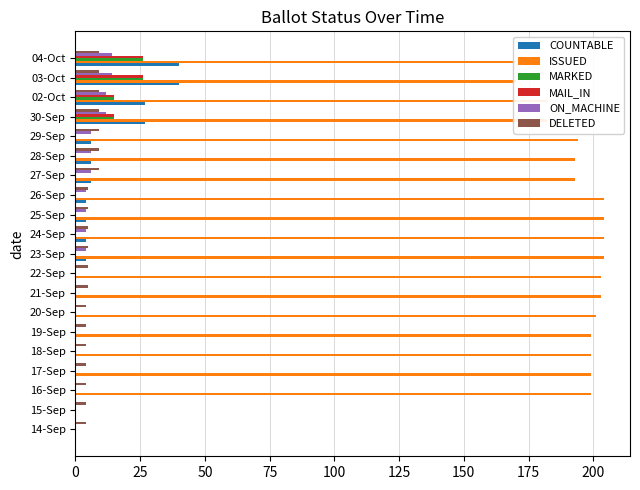

What is the highest value of the COUNTABLE series?

40